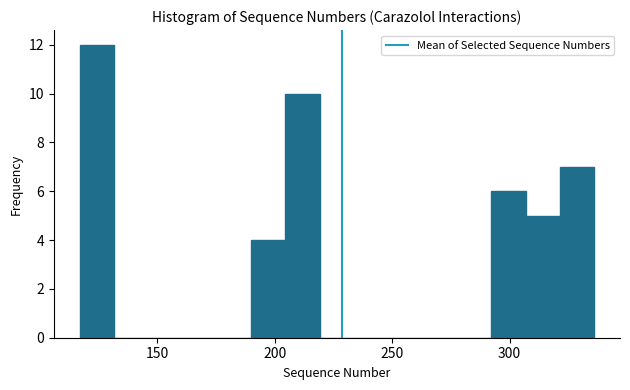

Read against the x-axis, roughly where is the centre of the tallest bar?

125